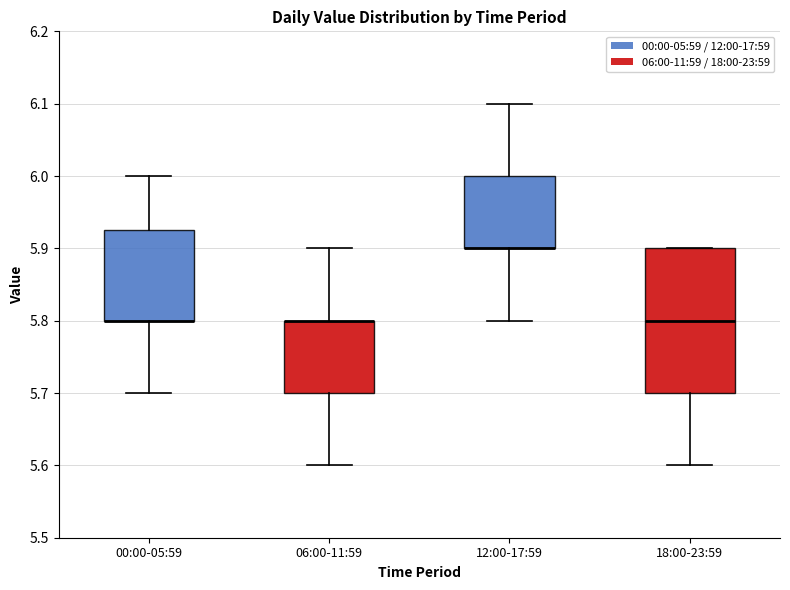

Reading left to right, transcribe this box plot: for each box, give where its median line is, the range the box spans, and where its two whiskers end, as read against the y-axis. The values are not printed on the chart, so give them approximately, as read against the axis.

00:00-05:59: median 5.80 (drawn on the box's lower edge), box 5.80 to 5.93, whiskers 5.70 to 6.00
06:00-11:59: median 5.80 (drawn on the box's upper edge), box 5.70 to 5.80, whiskers 5.60 to 5.90
12:00-17:59: median 5.90 (drawn on the box's lower edge), box 5.90 to 6.00, whiskers 5.80 to 6.10
18:00-23:59: median 5.80, box 5.70 to 5.90, whiskers 5.60 to 5.90